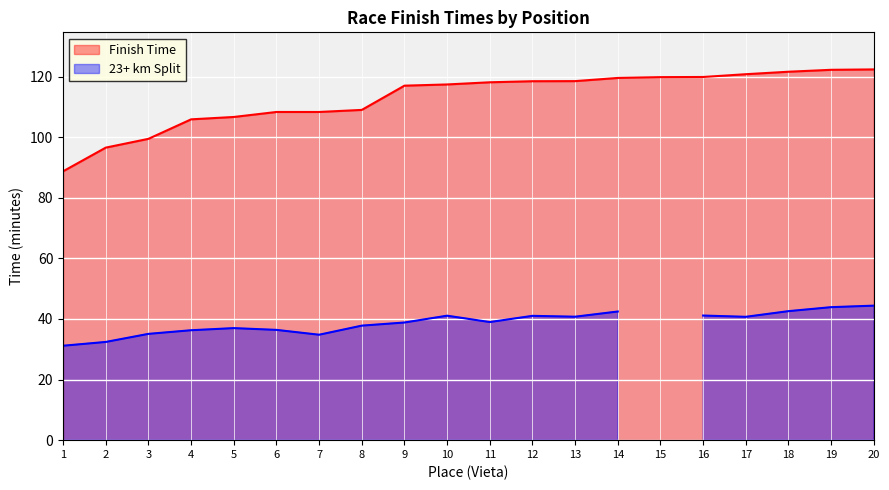

True or false: the data shows 174.2 at 11.

False